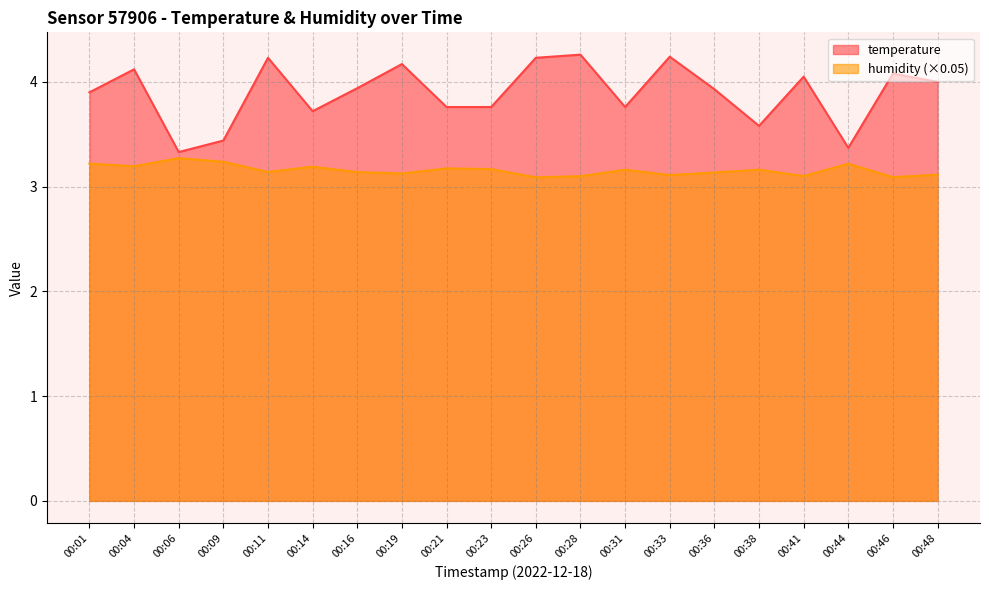

True or false: temperature and humidity cross at least once.

False